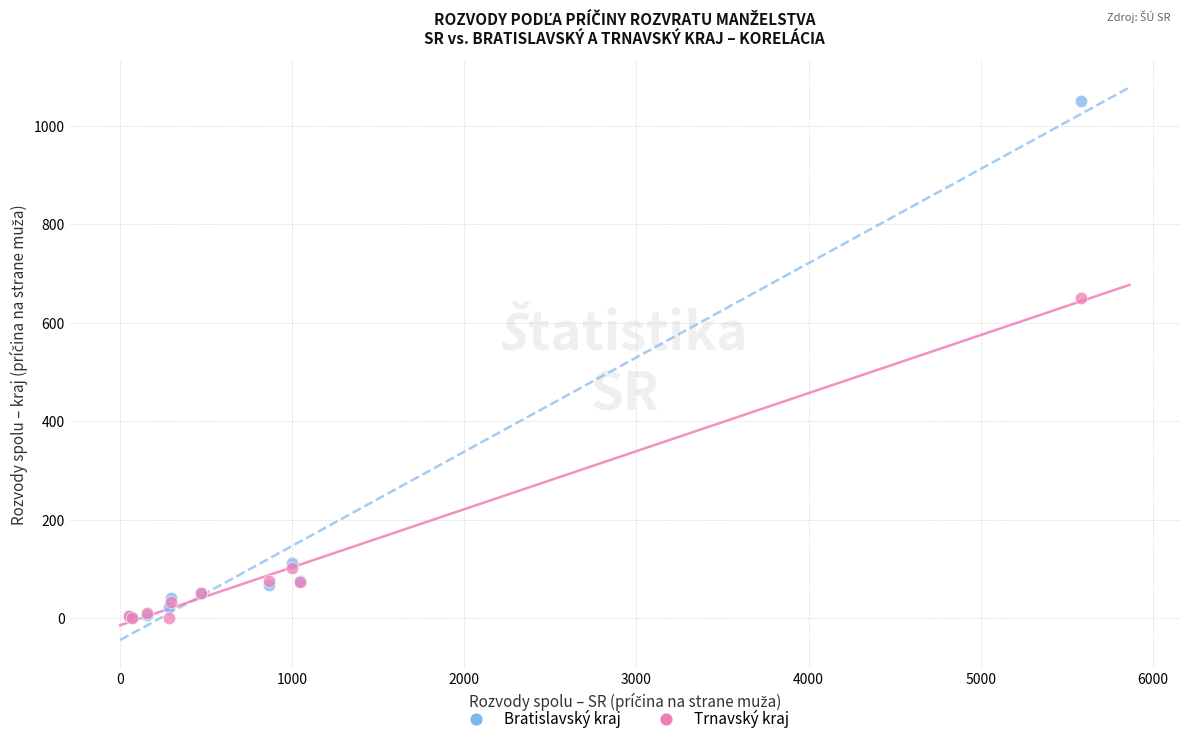

Across all series, what Y value is closest to 525?

651